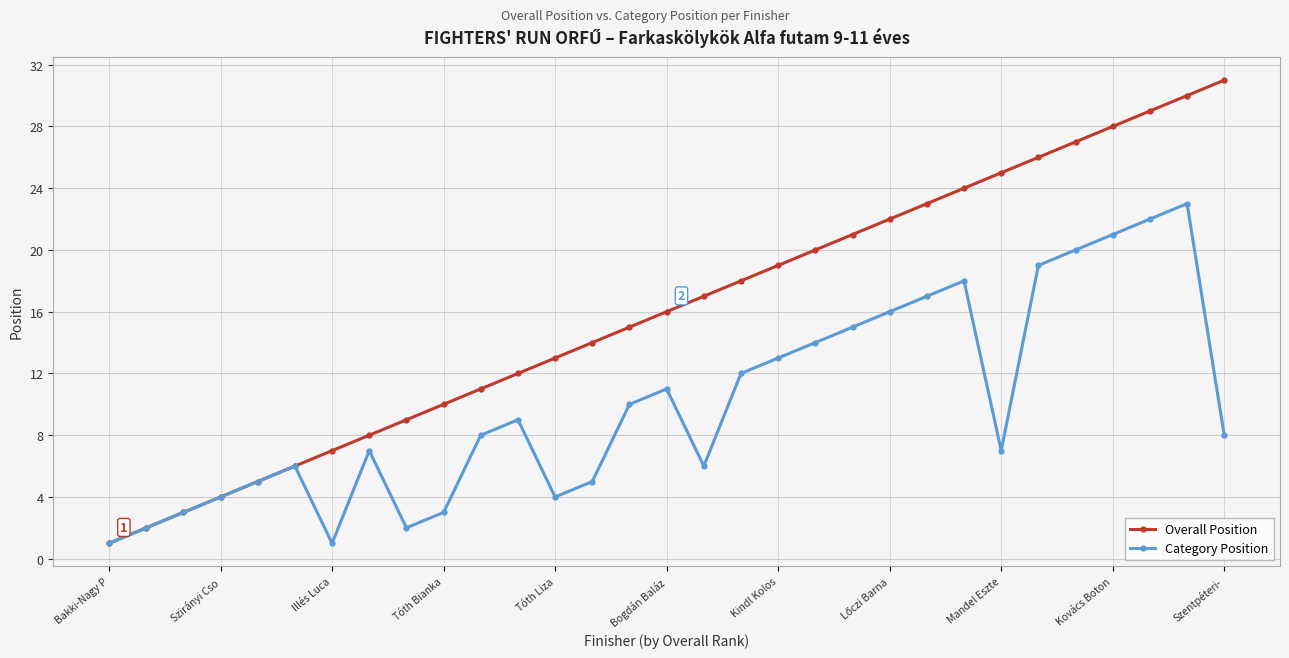

What is the sum of all Overall Position values?

496